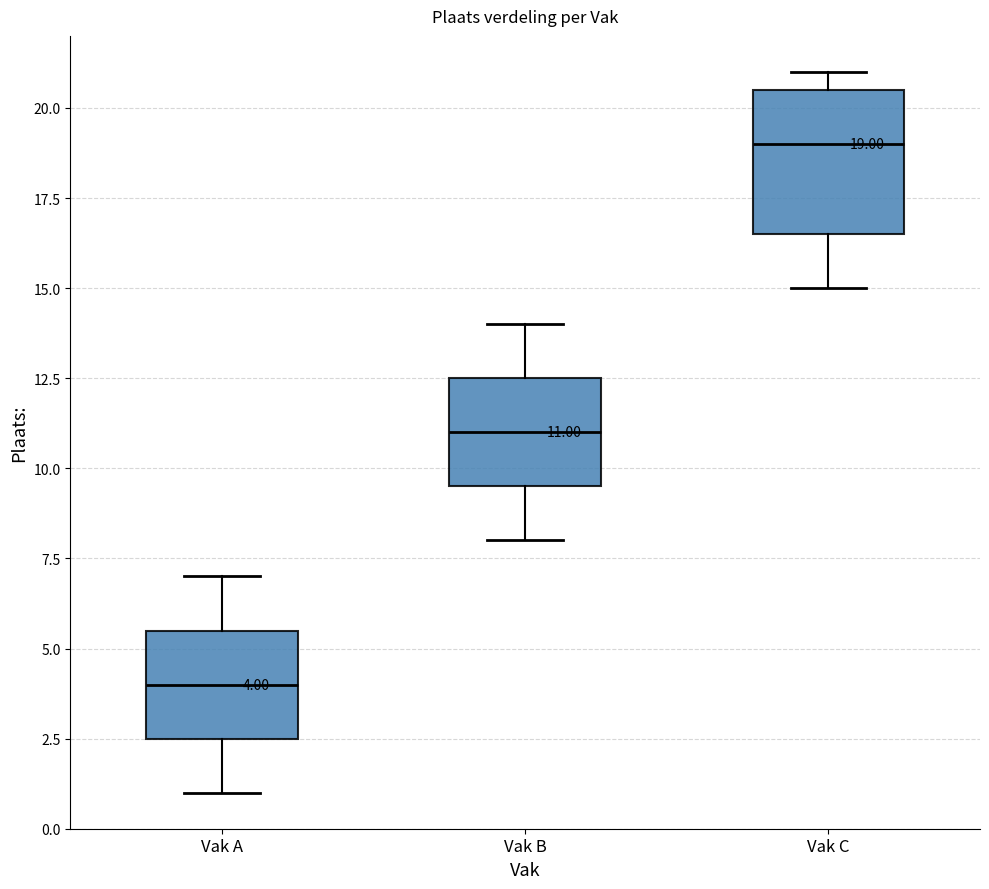

Comparing the boxes themselves (not the whiskers), which one is the tallest?

Vak C